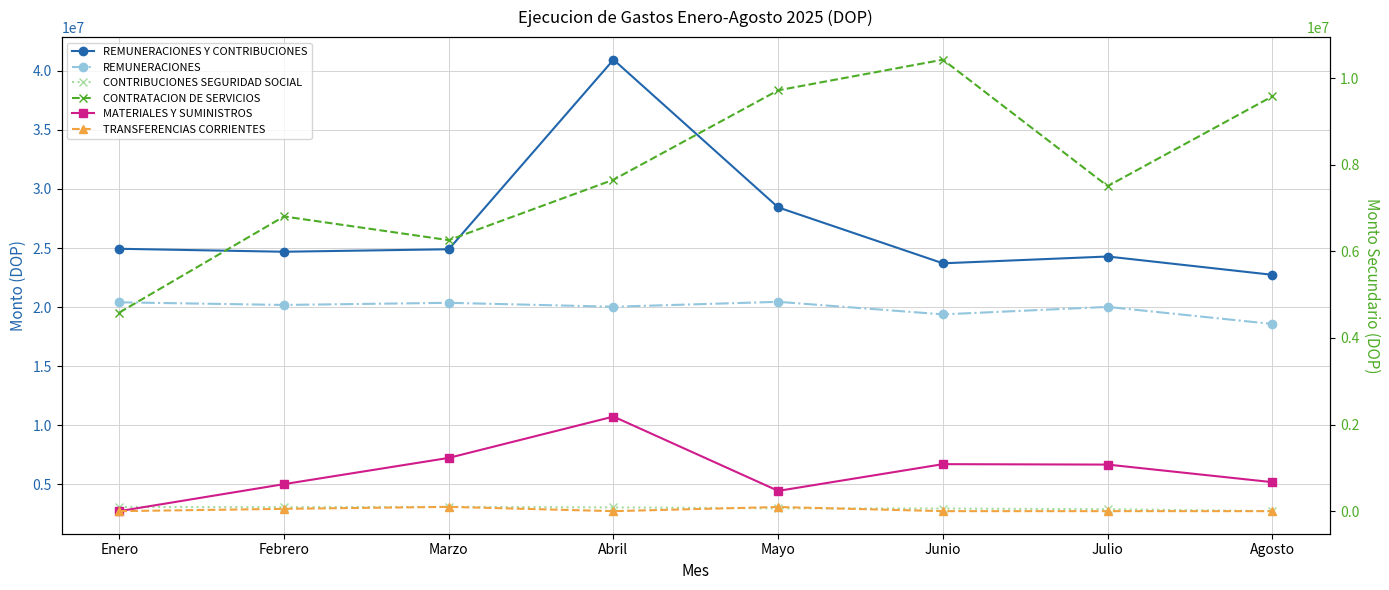

True or false: REMUNERACIONES and MATERIALES Y SUMINISTROS intersect in this chart.

False